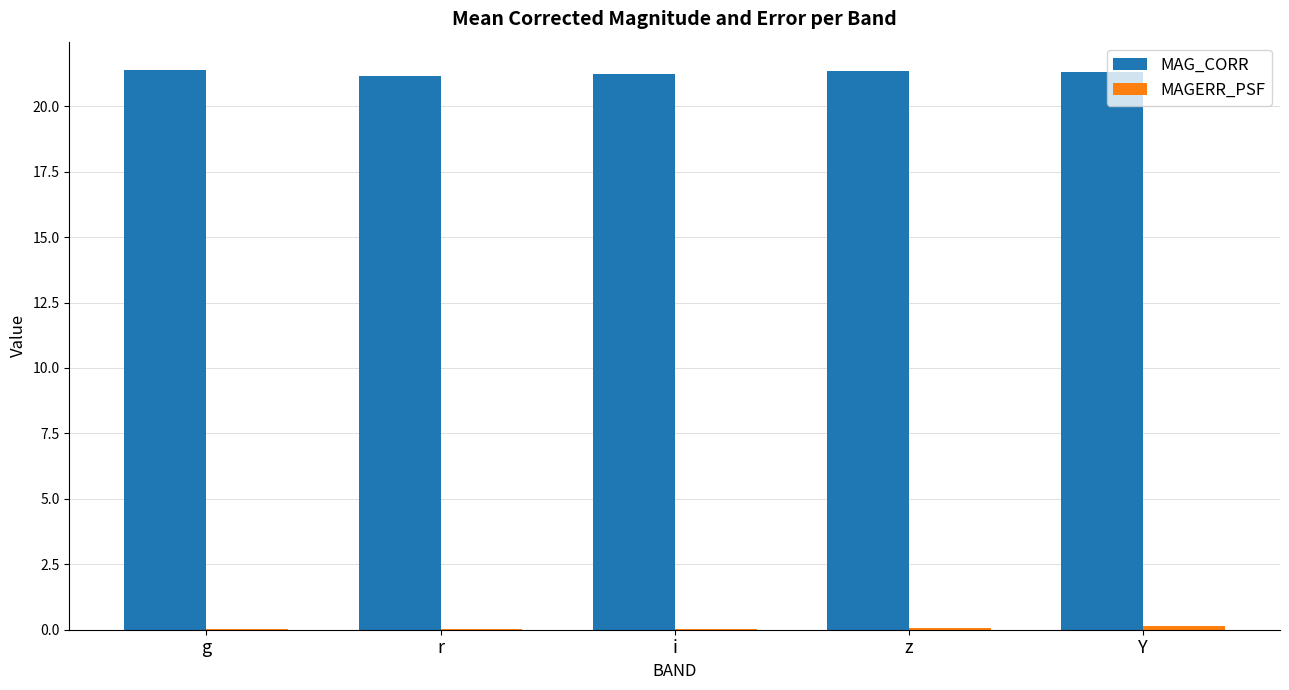

The value of MAG_CORR at g is 21.4. True or false?

True